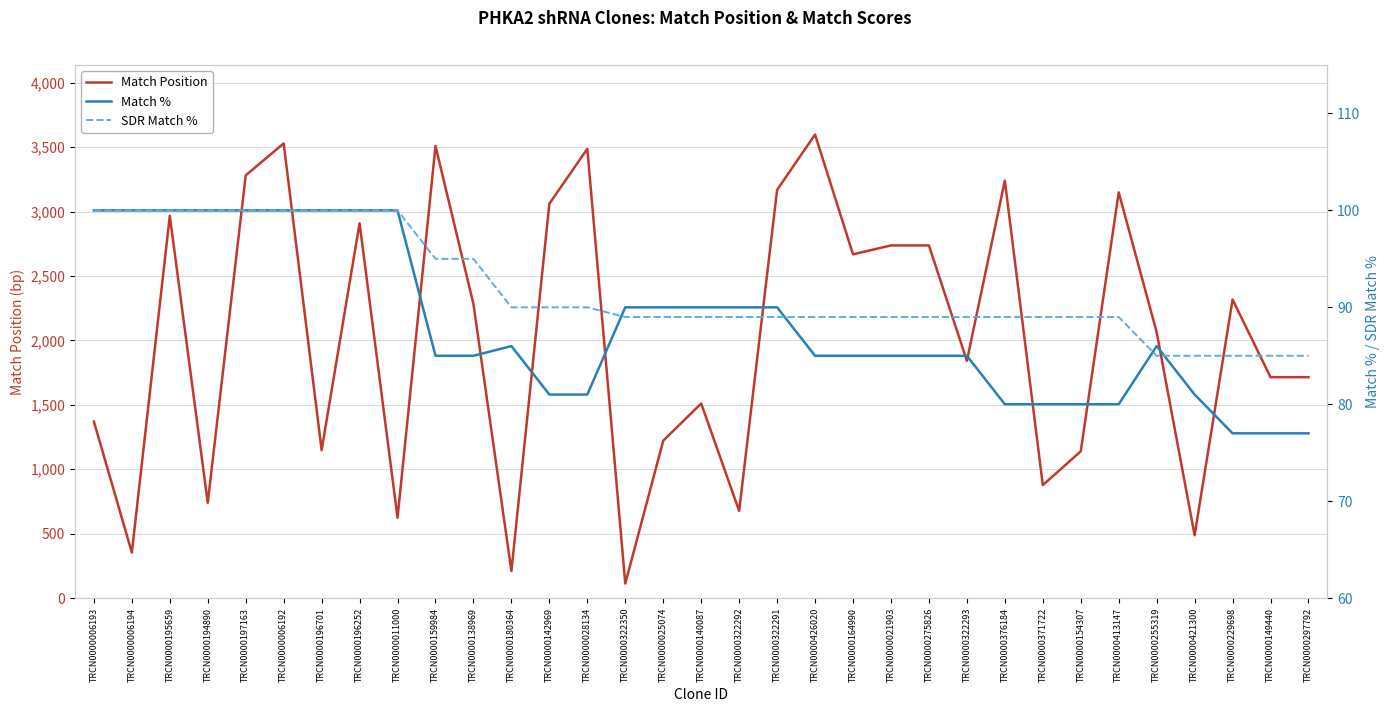

At which category does Match Position reach its first local peak?

TRCN0000195659